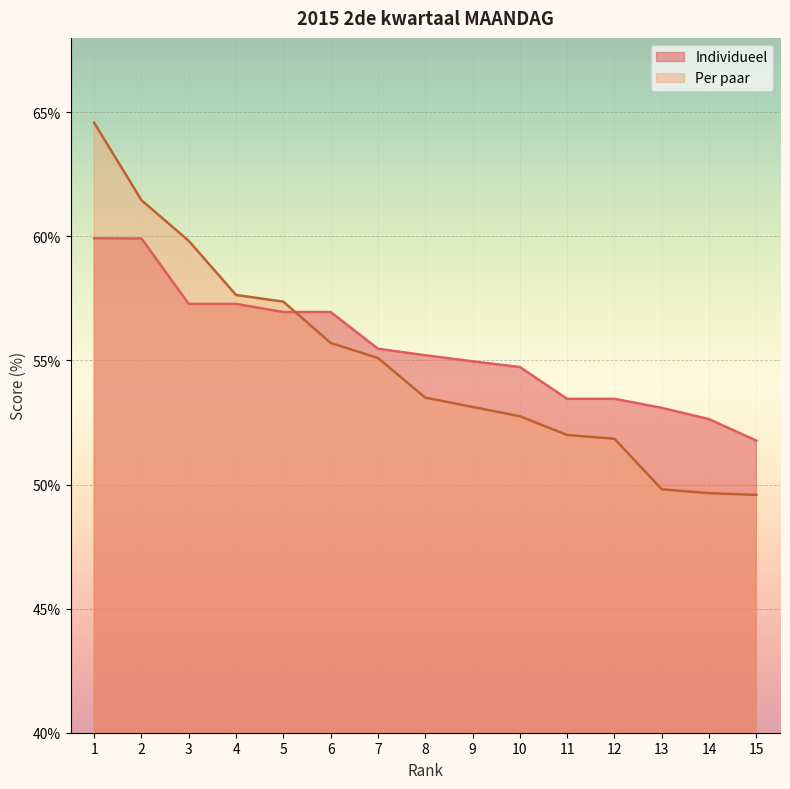

True or false: Individueel has a value of 28.9 at 4.

False